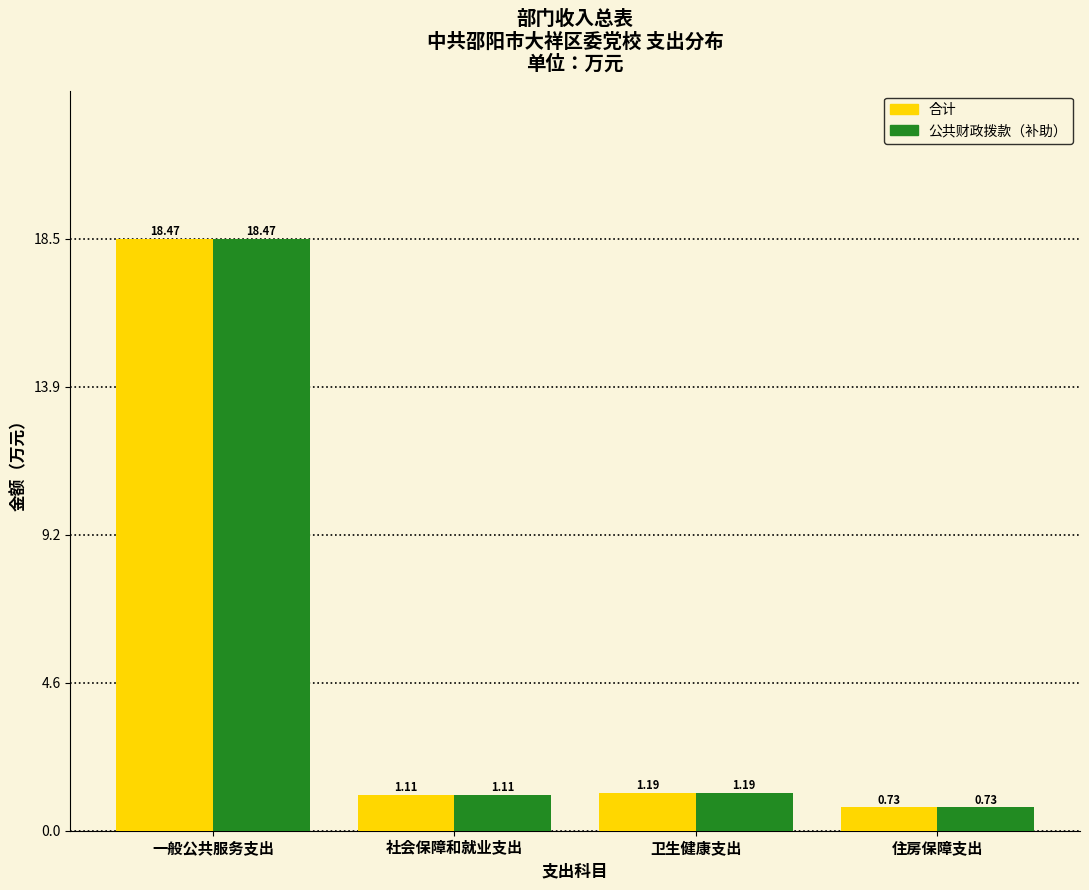

At which category is the sum across all series the highest?

一般公共服务支出